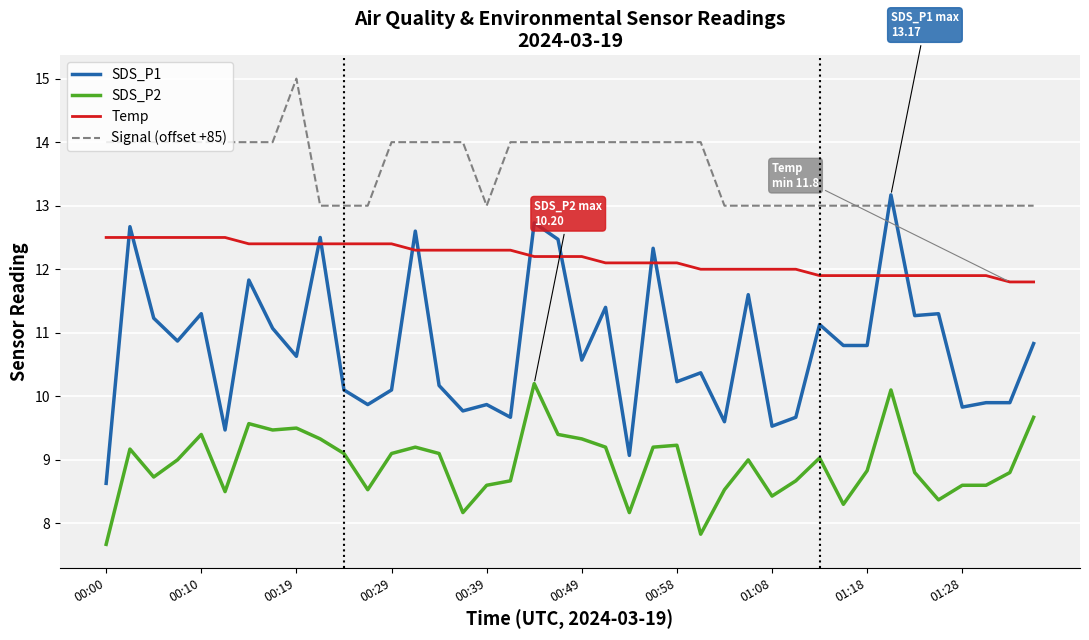

True or false: Signal (offset +85) and SDS_P2 cross at least once.

False